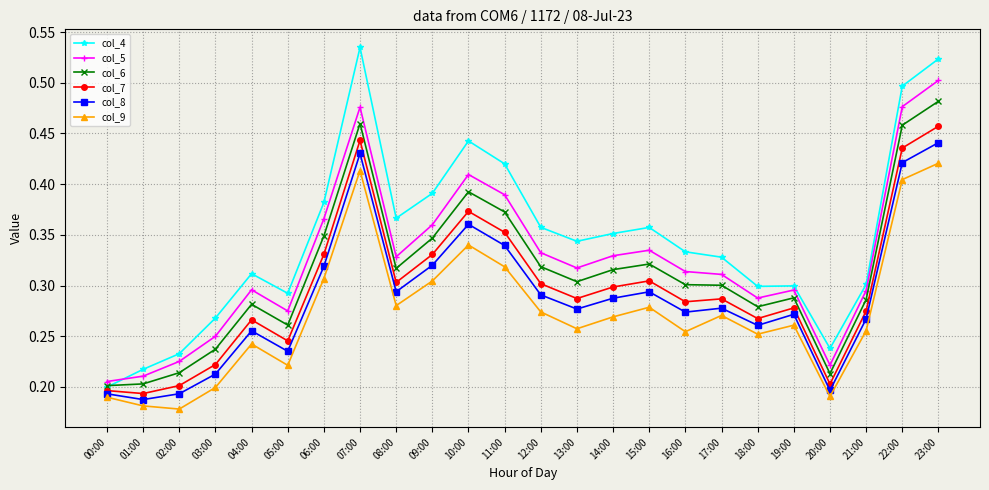

List the series in order of their peak value, highest first.

col_4, col_5, col_6, col_7, col_8, col_9